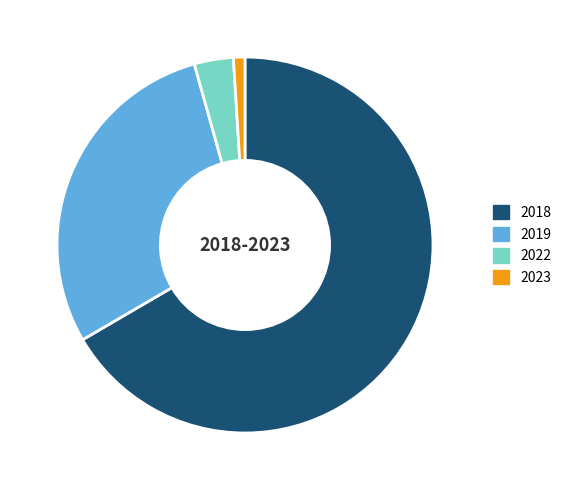

Is it true that 2018 is 75% of the pie?

False